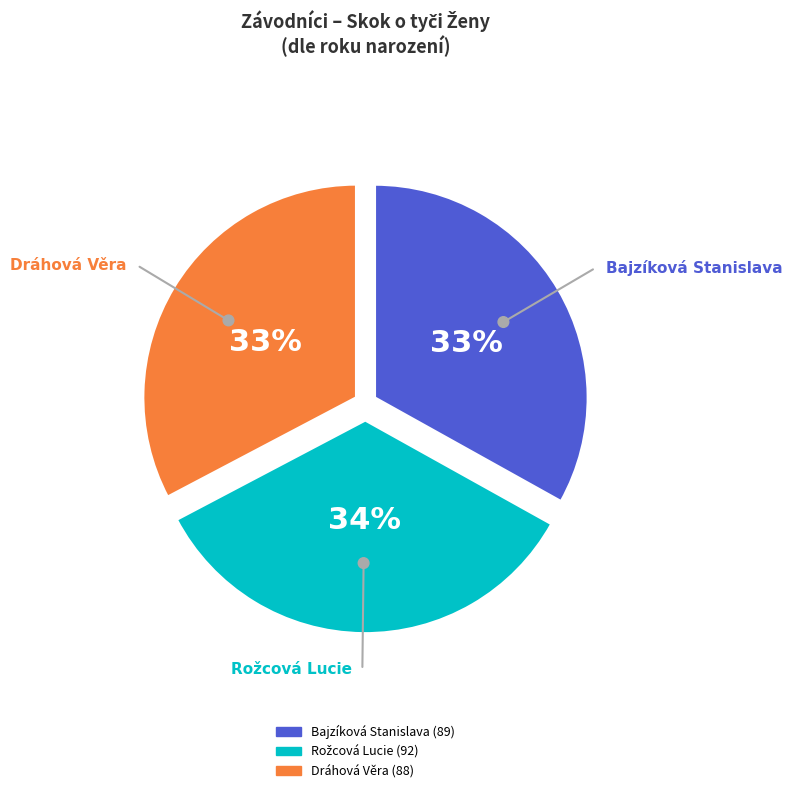

Rank the categories by value from lowest to highest.

Dráhová Věra, Bajzíková Stanislava, Rožcová Lucie